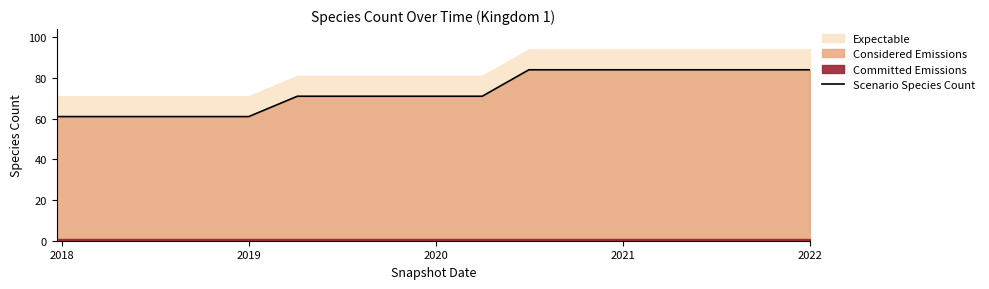

Does the chart display data point markers on the line(s)?

No